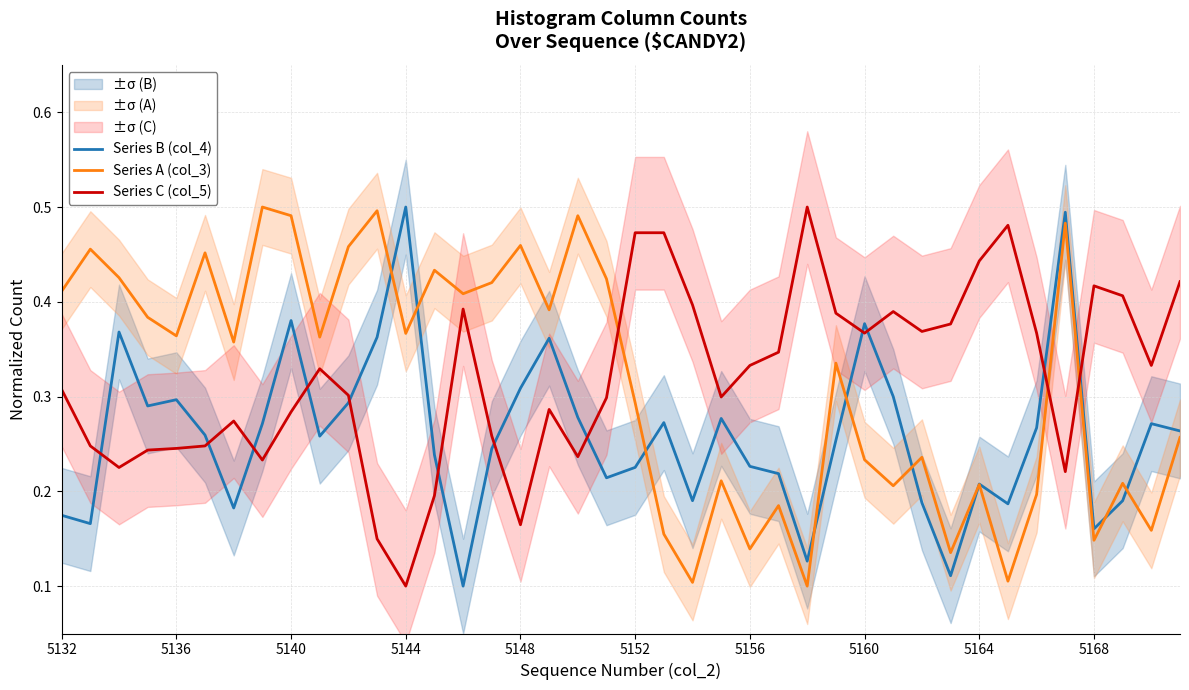

Which series ends up on top after the final intersection of Series C (col_5) and Series B (col_4)?

Series C (col_5)